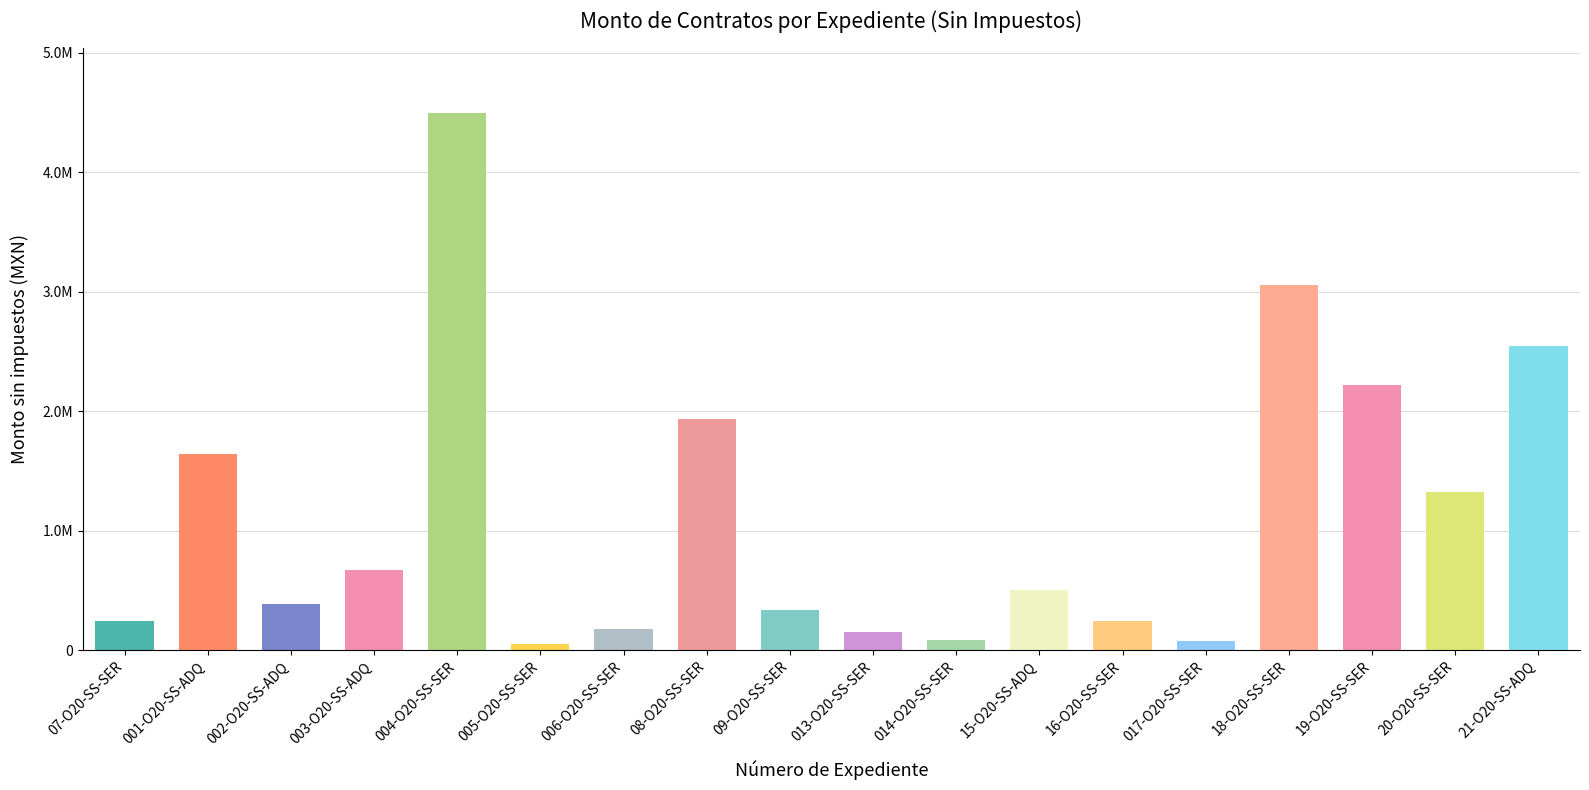

Are the bars horizontal?

No